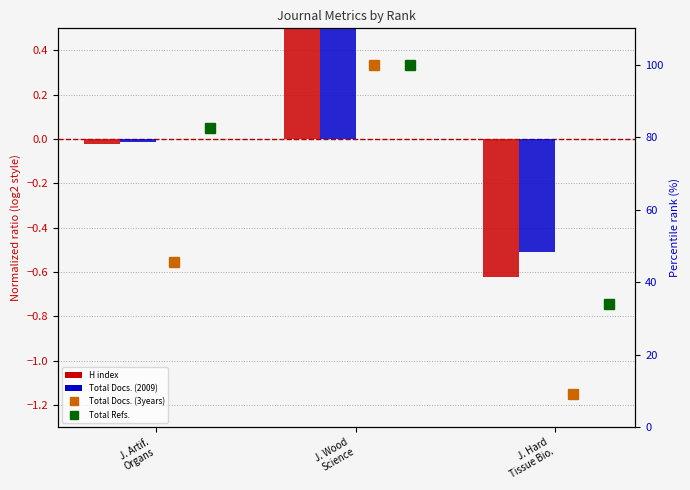

Read the Total Docs. (3years) value at J. Wood
Science.

100.0